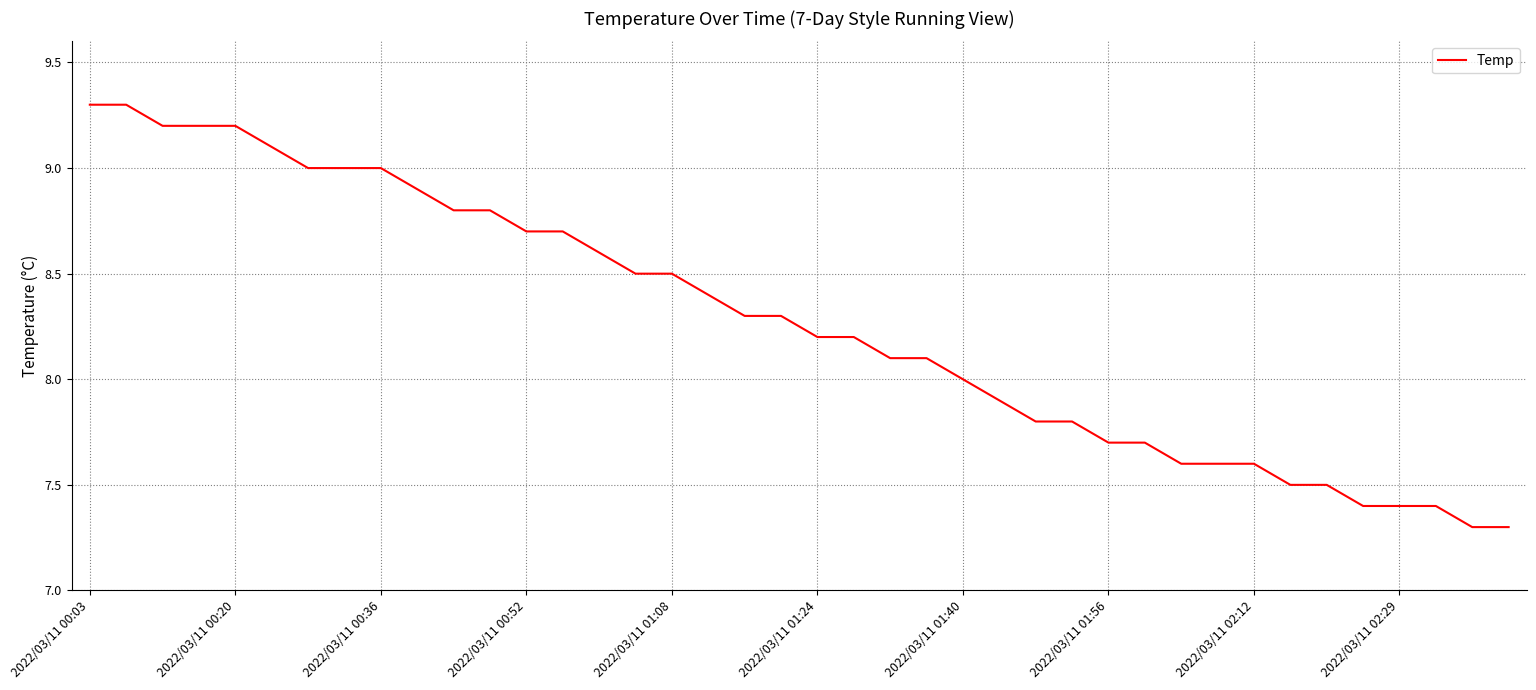

What is the greatest value displayed?

9.3